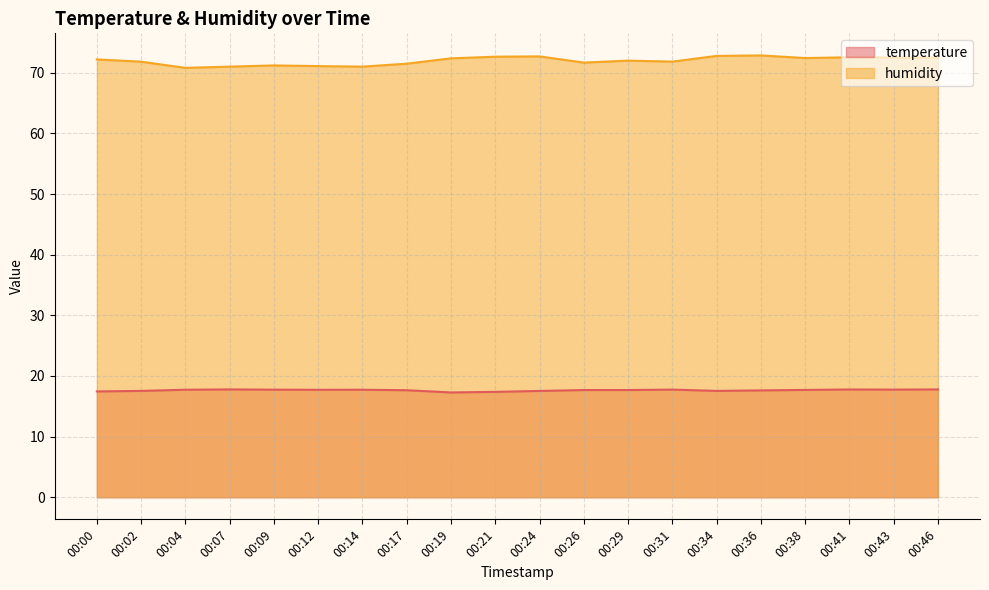

Is it true that temperature equals 17.3 at 00:19?

True